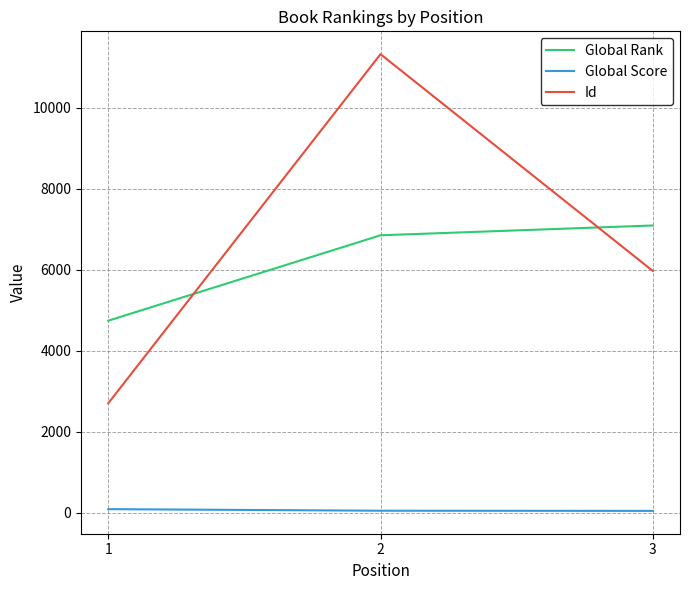

What is the spread (max minus min) of values at 2?

11278